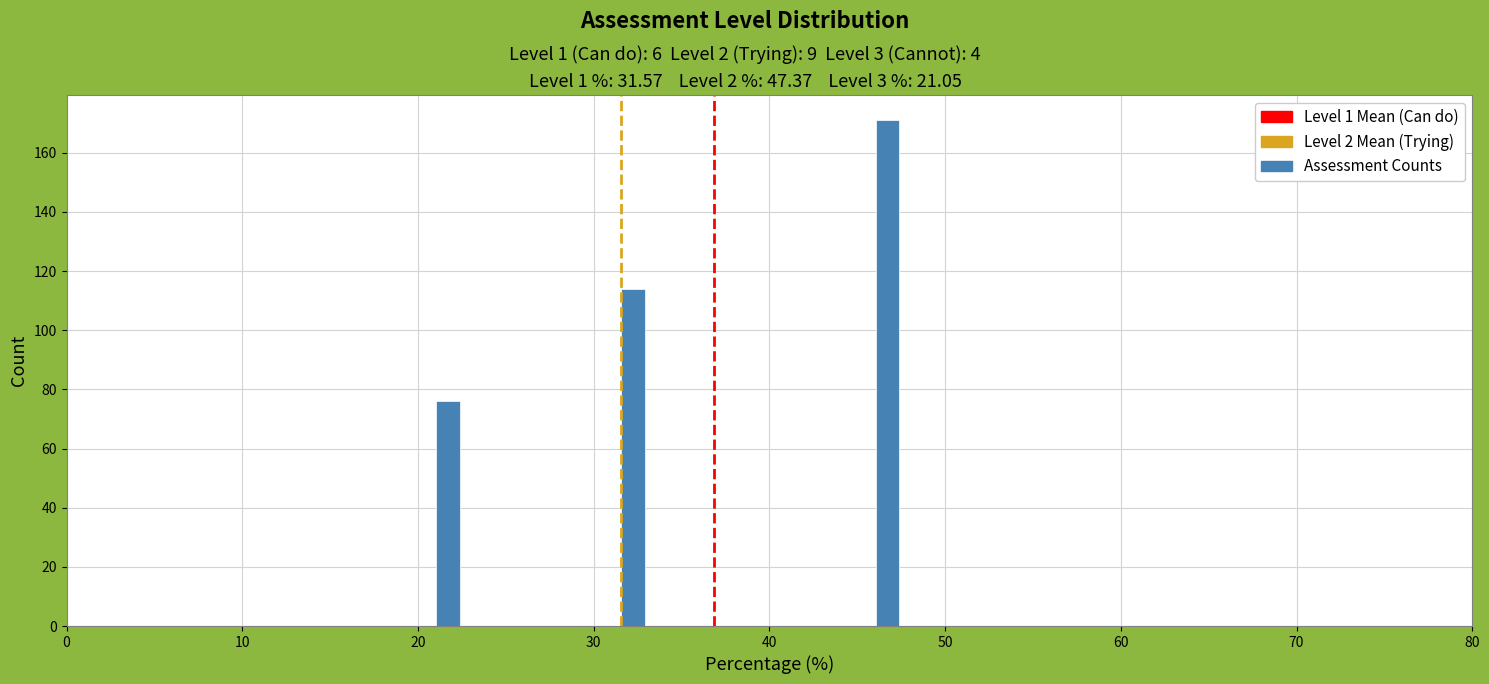

Read against the x-axis, roughly where is the centre of the tallest bar?

47